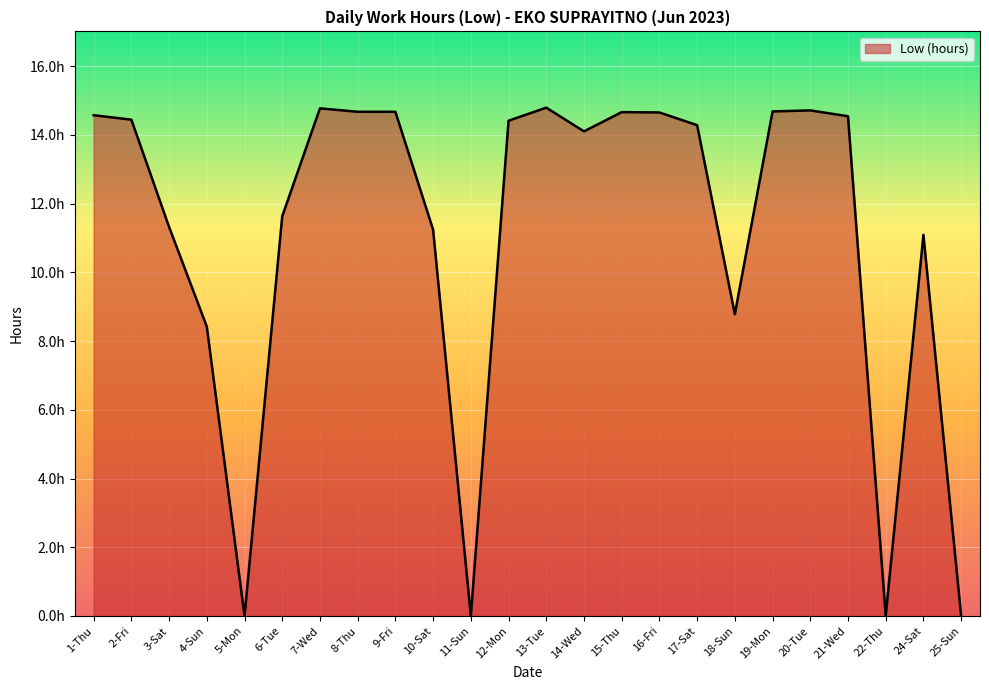

Does the chart display data point markers on the line(s)?

No